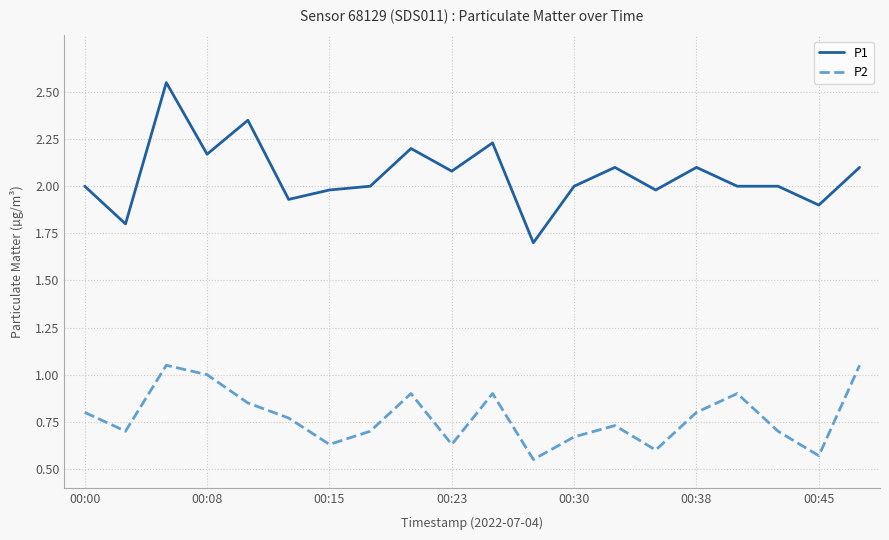

True or false: P1 and P2 cross at least once.

False